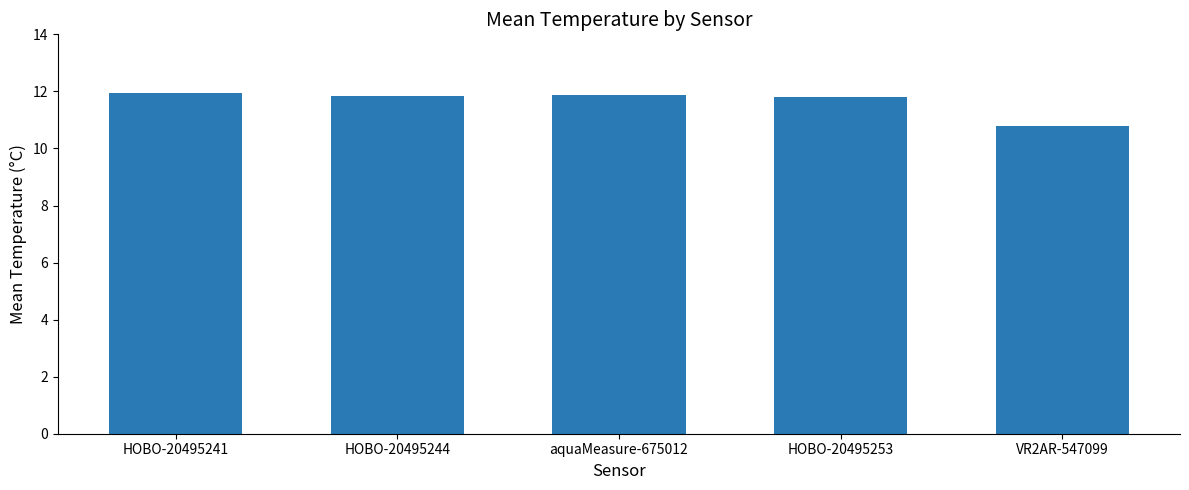

What is the label of the 2nd bar from the right?

HOBO-20495253